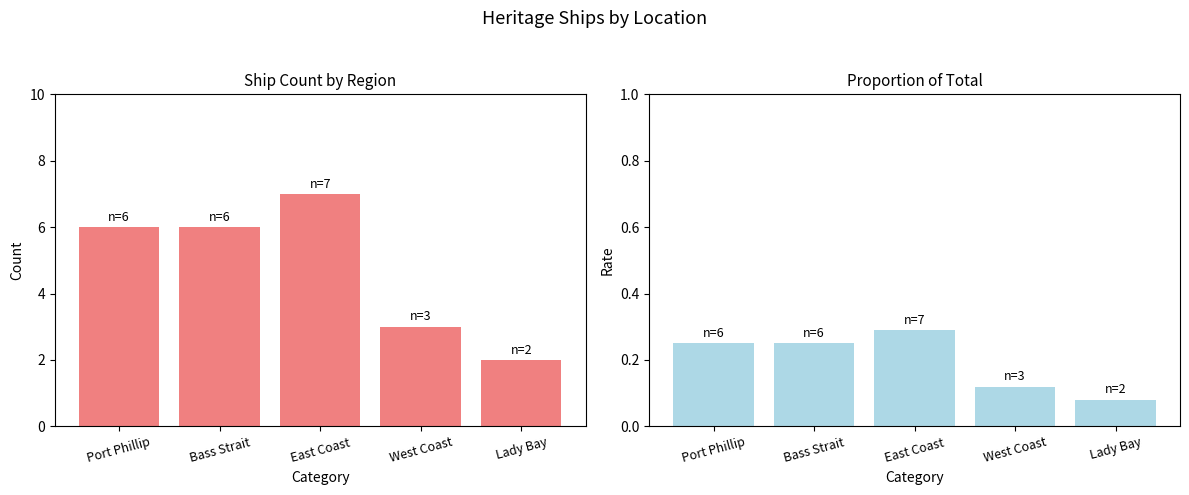

Between East Coast and Lady Bay, which series saw the biggest shift?

Count